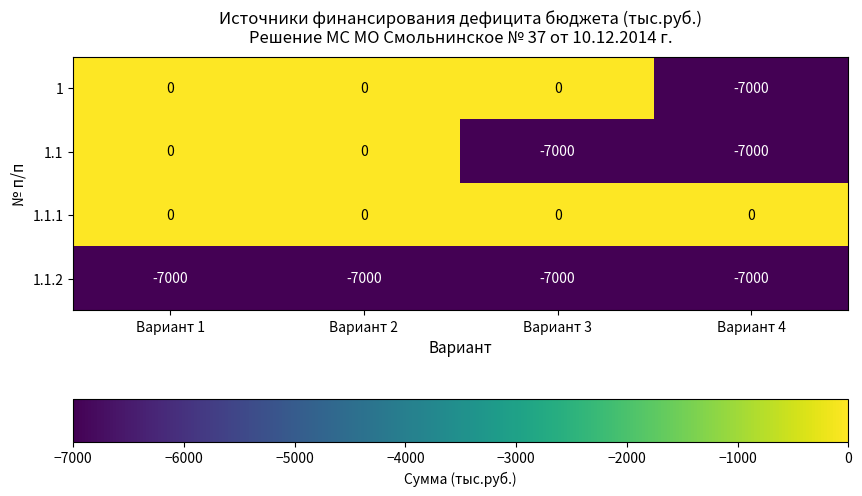

Between Вариант 1 and Вариант 3, which series saw the biggest shift?

1.1